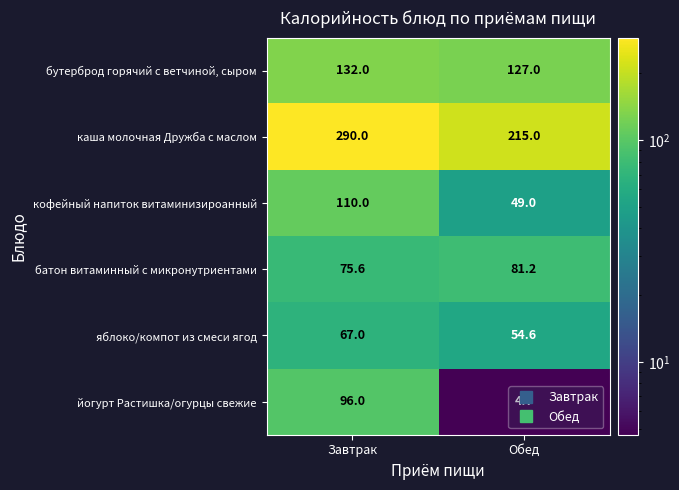

Which series changed the most between Завтрак and Обед?

йогурт Растишка/огурцы свежие